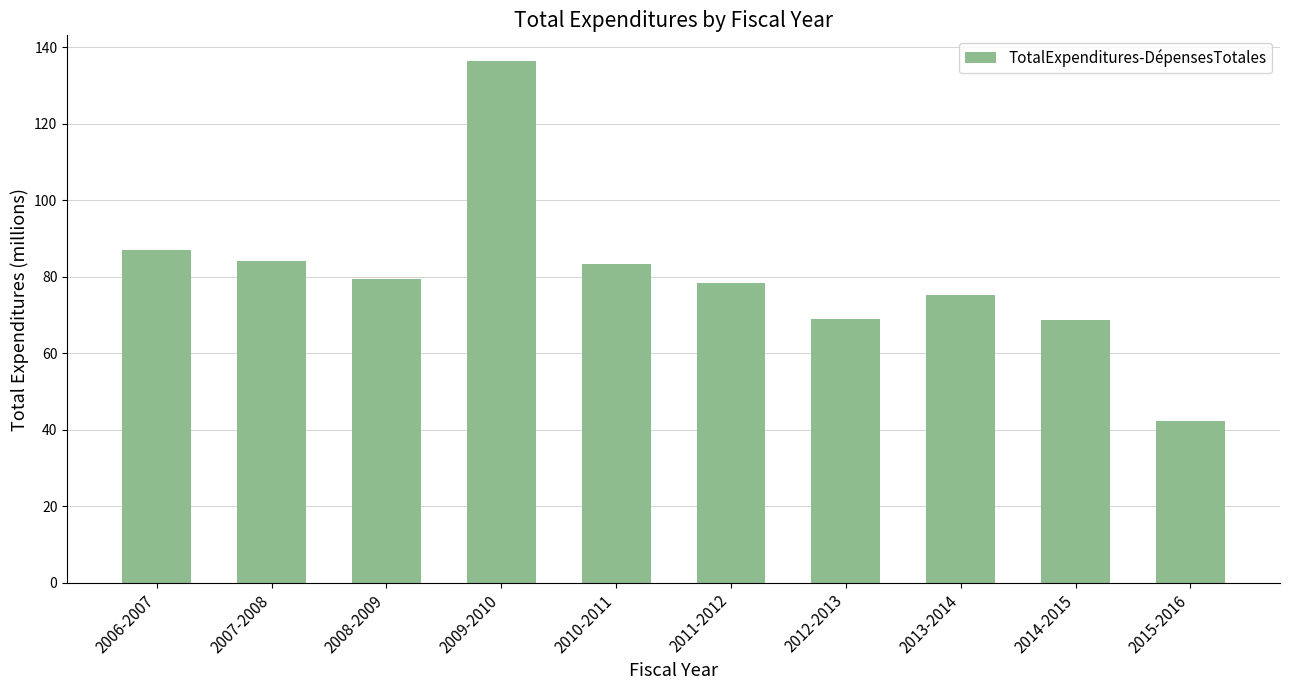

Which category has the highest value across all series?

2009-2010